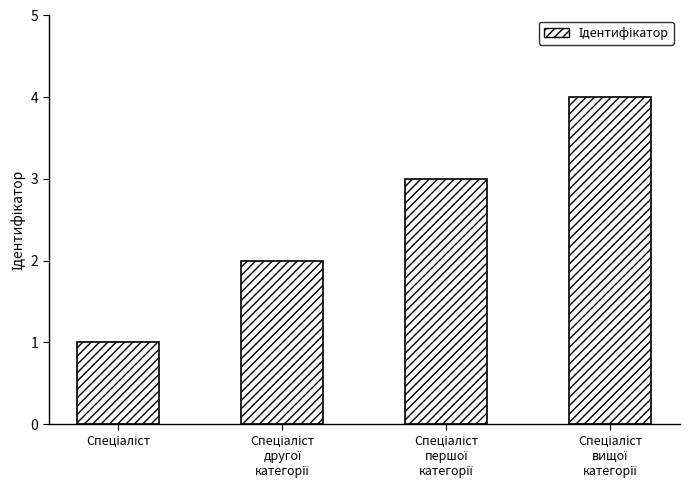

What is the sum of all values?

10